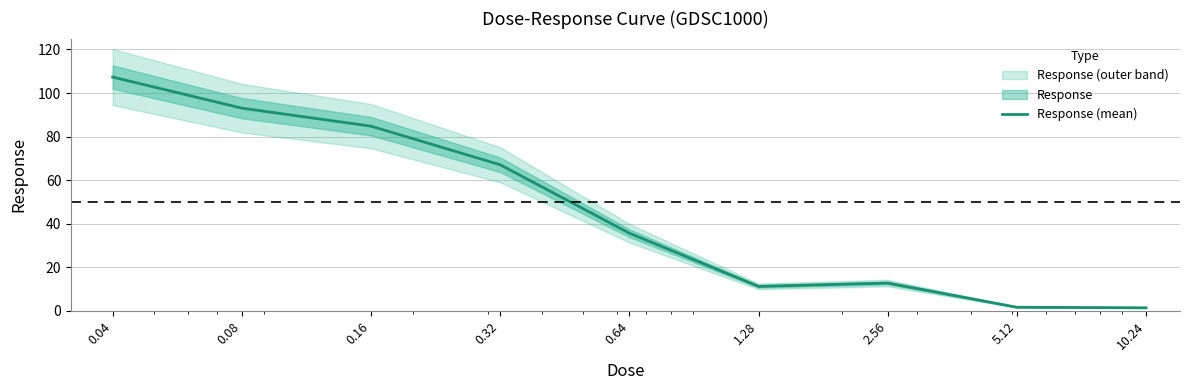

Reading left to right, list all the values displayed in this chart.

107.3	93.1	84.8	67.1	35.6	11.2	12.7	1.6	1.4